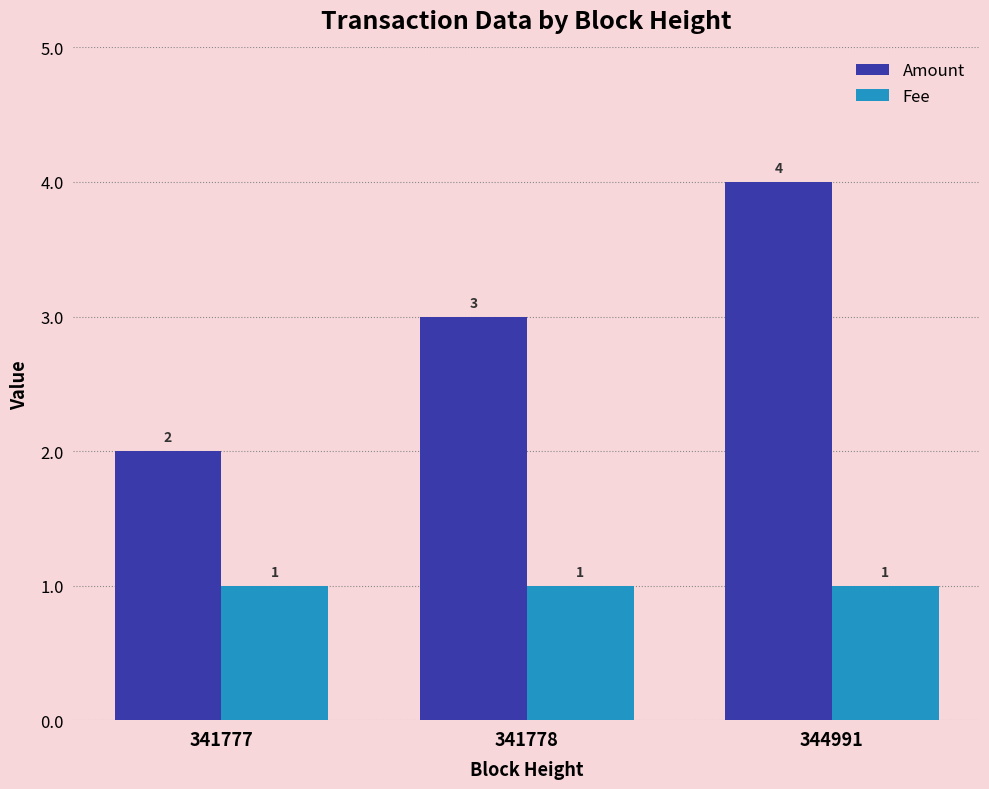

What is the maximum value for Fee?

1.0